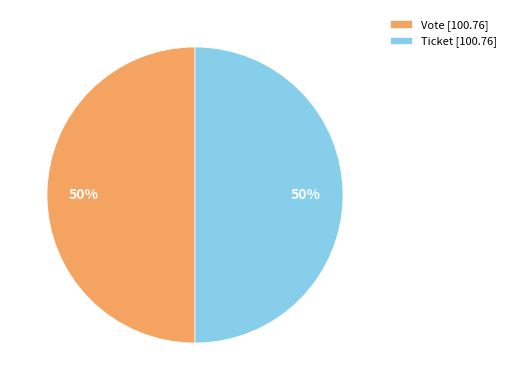

How many slices are in this pie chart?

2